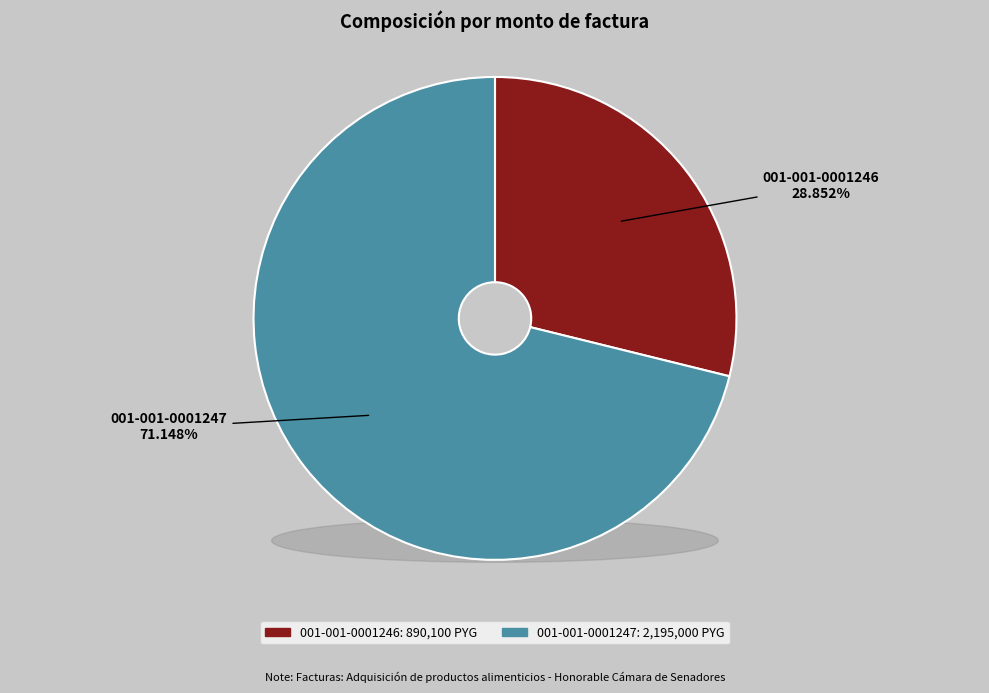

What is the ratio of the value at 001-001-0001247 to the value at 001-001-0001246?

2.5